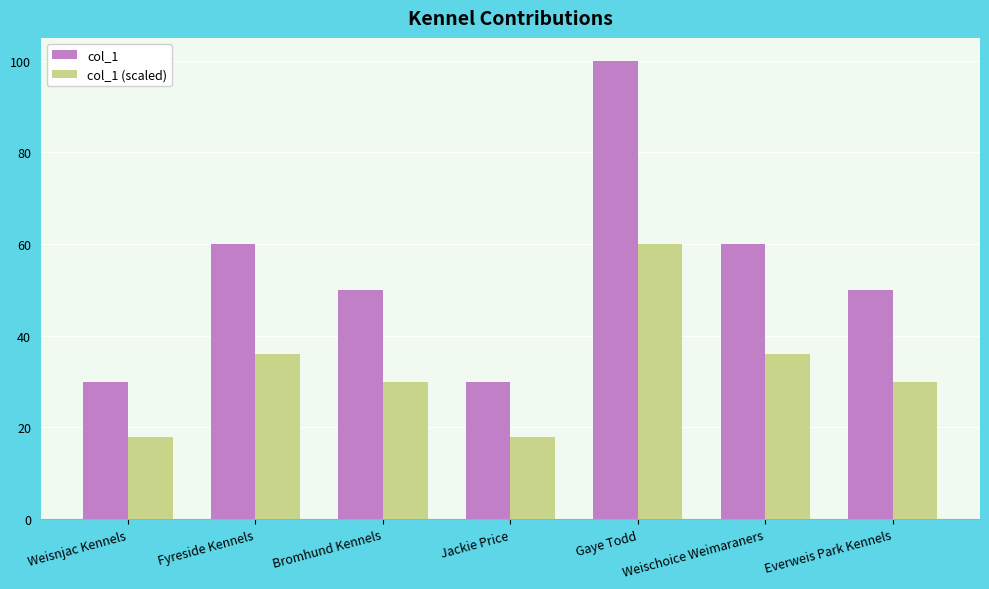

The col_1 series shows 60 at Weischoice Weimaraners. True or false?

True